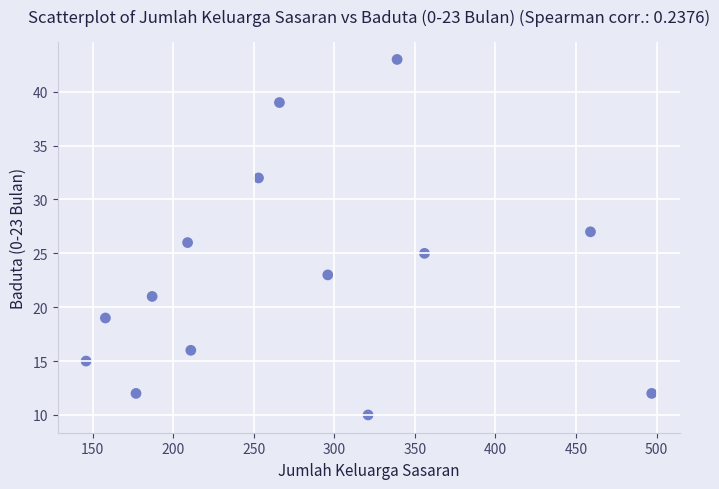

What is the range of X values (max minus min)?

351